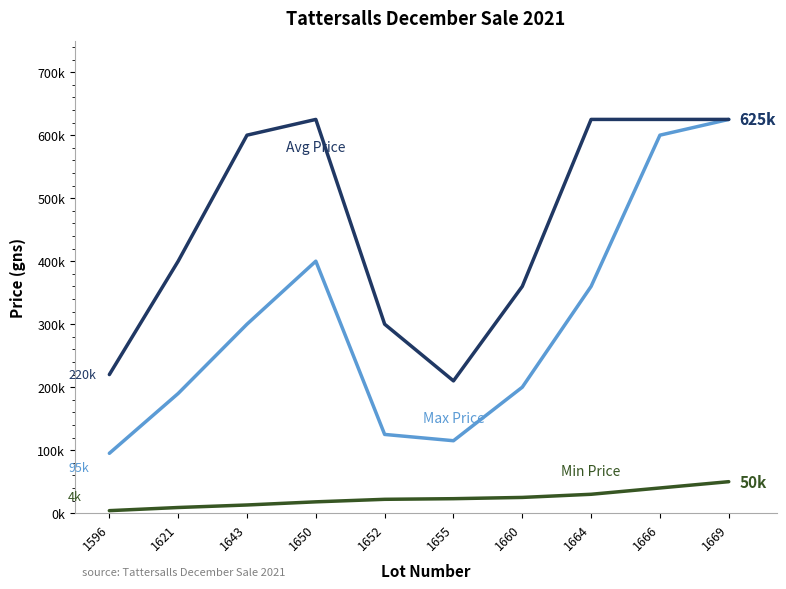

Is this an area chart (filled region under the line)?

No